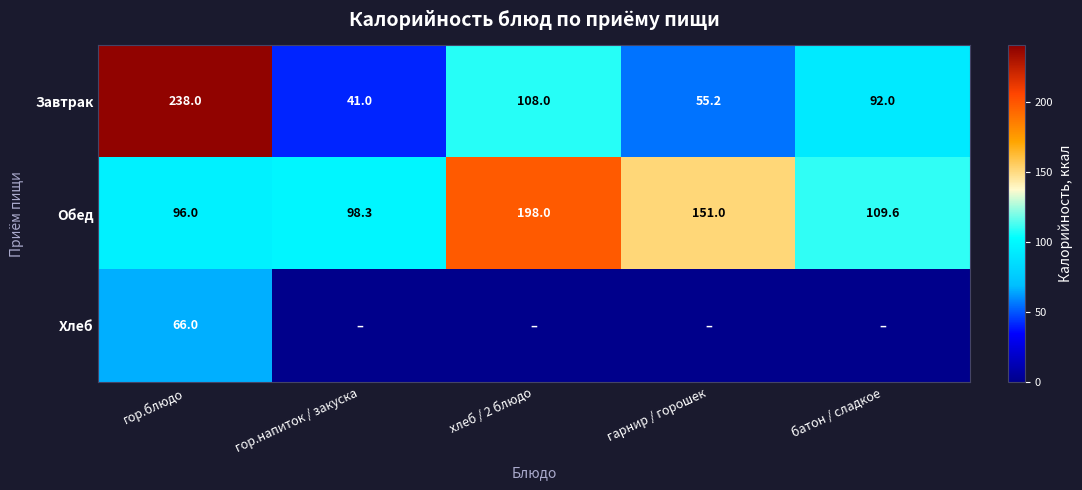

True or false: Обед has a value of 109.6 at батон / сладкое.

True